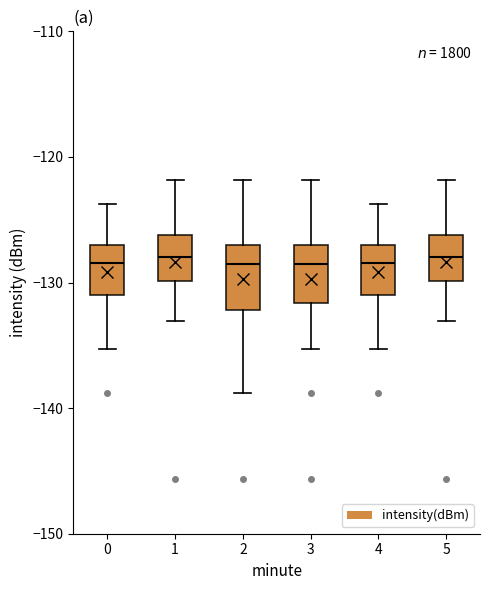

Where does the upper whisker of the box at x = 5 end on the y-axis? The values are not printed on the chart, so give them approximately, as read against the axis.

-122